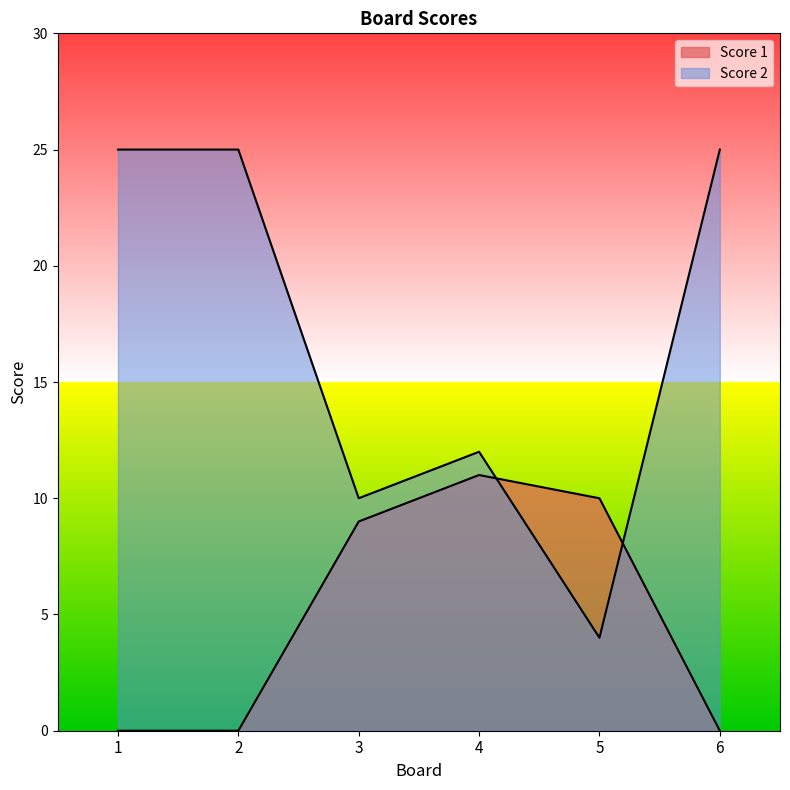

True or false: Score 2 has more than 2 interior local peaks.

False